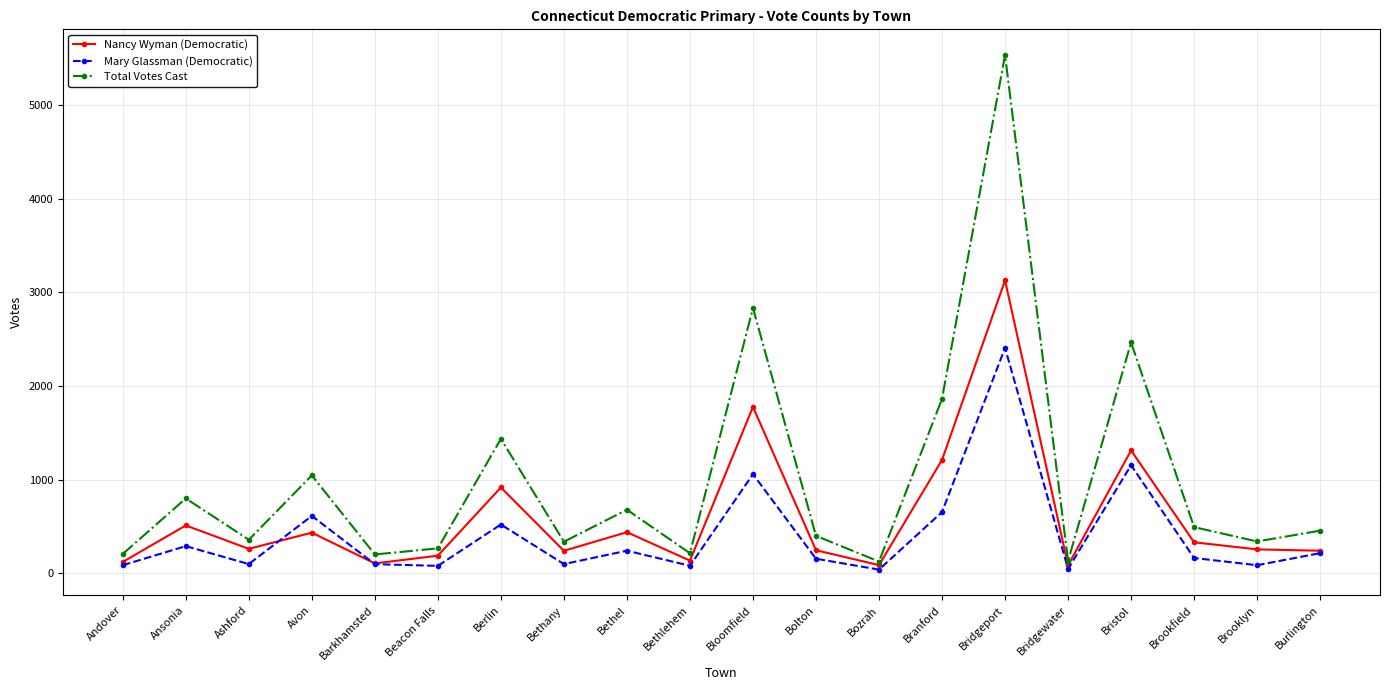

At which label is Nancy Wyman (Democratic) closest to 1607?

Bloomfield